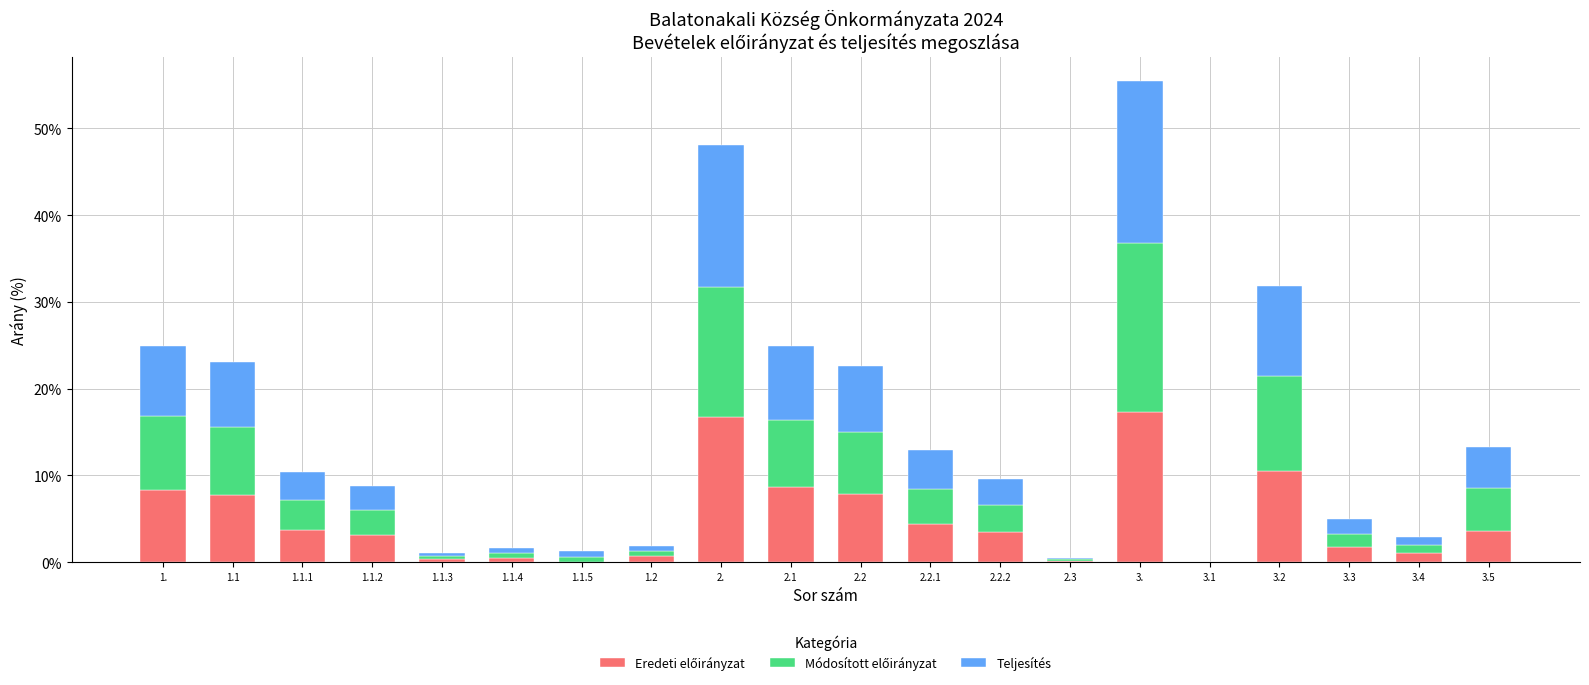

Does the chart contain stacked bars?

Yes